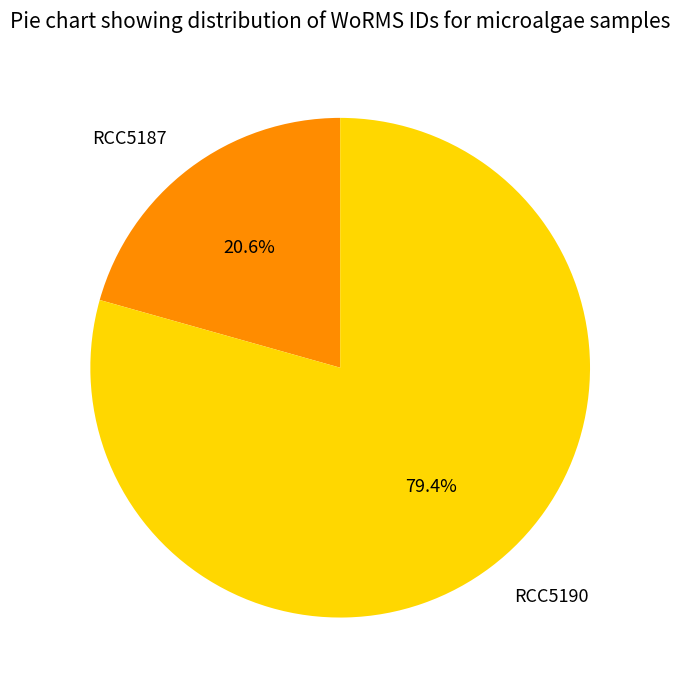

Is it true that RCC5187 is 9% of the pie?

False